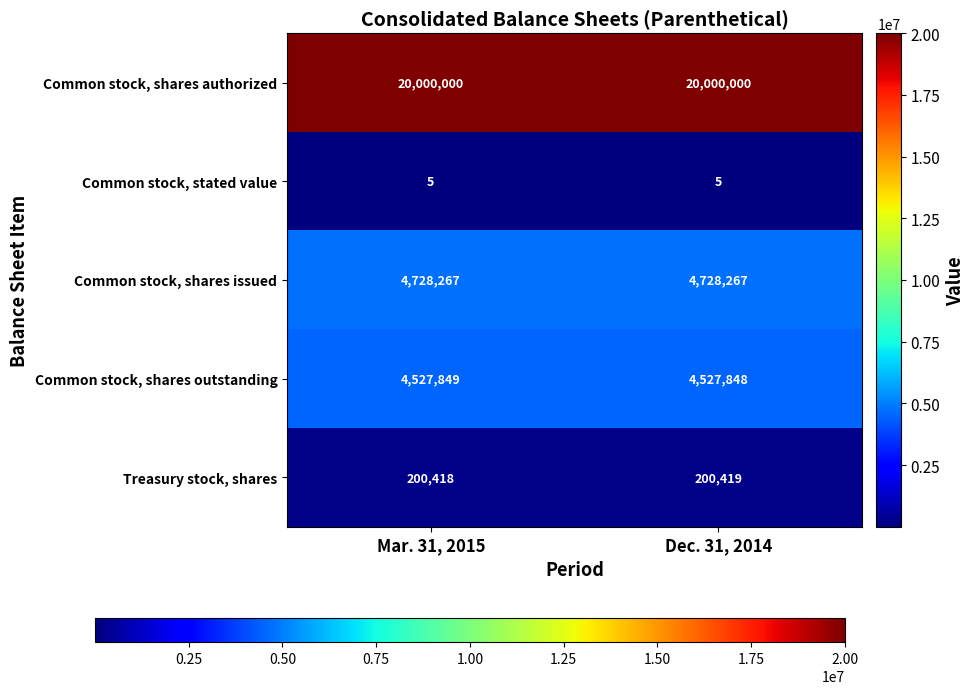

Rank the categories by Common stock, shares outstanding value from lowest to highest.

Dec. 31, 2014, Mar. 31, 2015